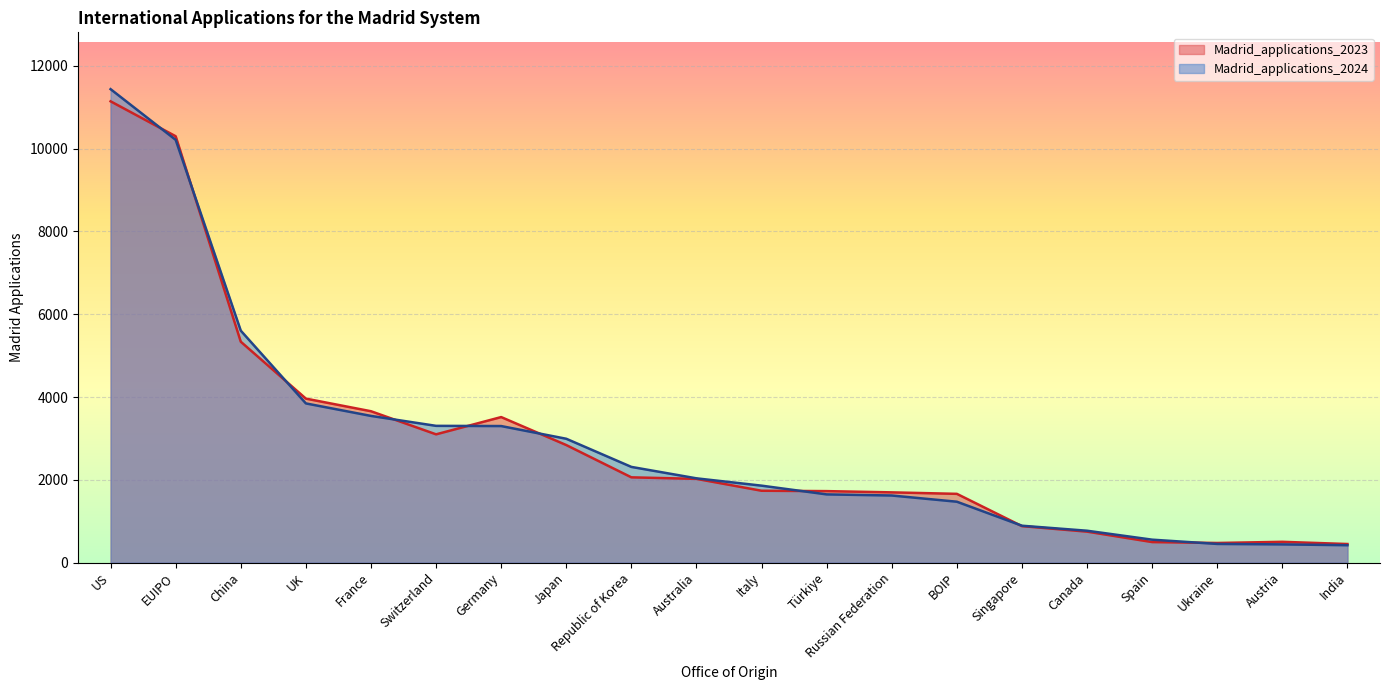

Reading left to right, list all the values displayed in this chart.

Madrid_applications_2023: 11145	10301	5337	3962	3657	3099	3516	2840	2060	2023	1736	1727	1697	1661	881	748	496	474	502	449
Madrid_applications_2024: 11439	10214	5604	3846	3544	3304	3299	2992	2312	2036	1859	1648	1621	1471	891	770	554	451	440	420